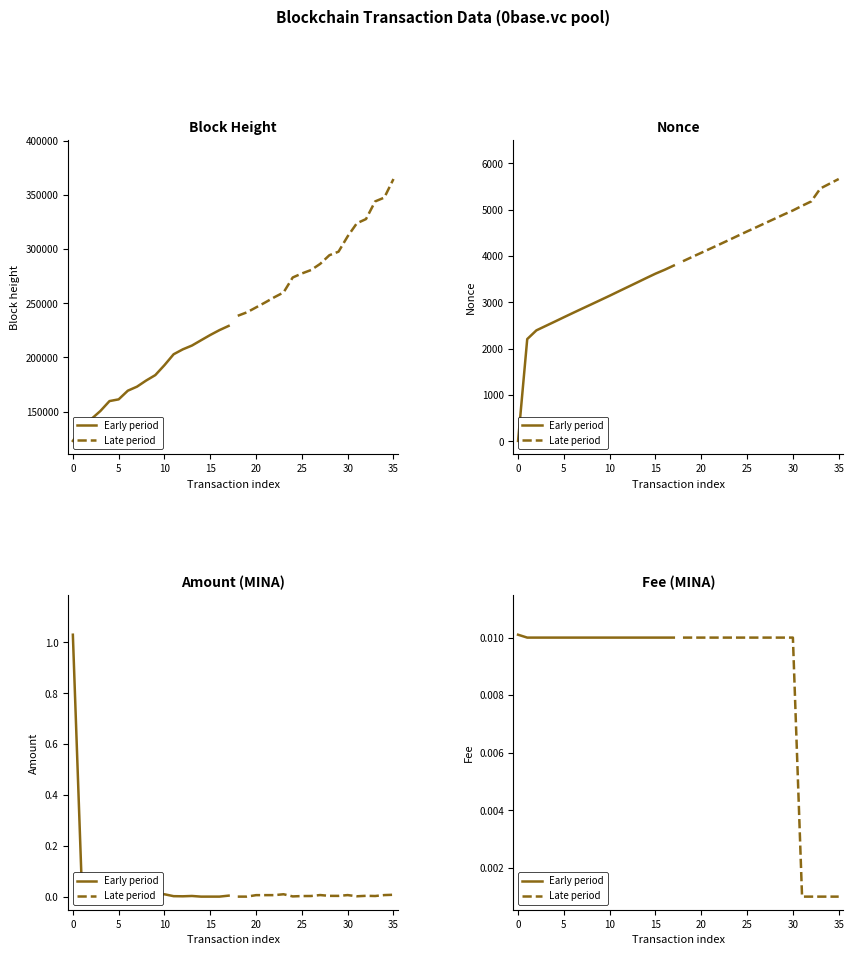

True or false: Late period and Early period cross at least once.

False